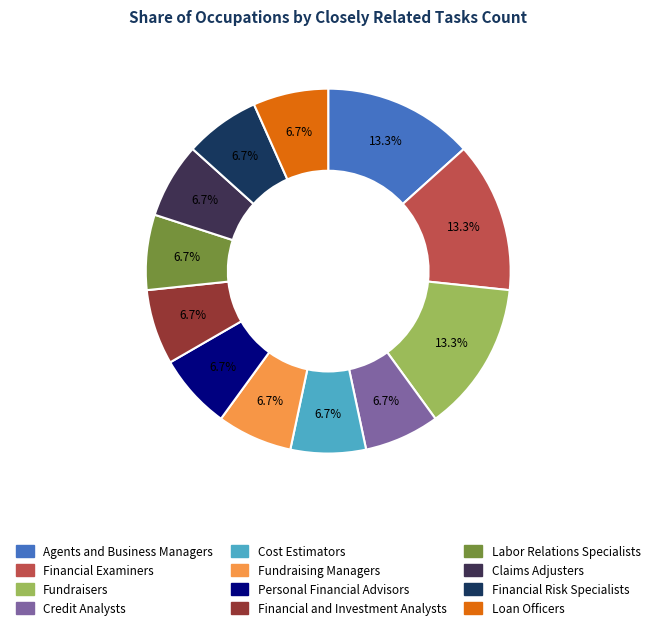

Is Claims Adjusters the majority of the pie?

No